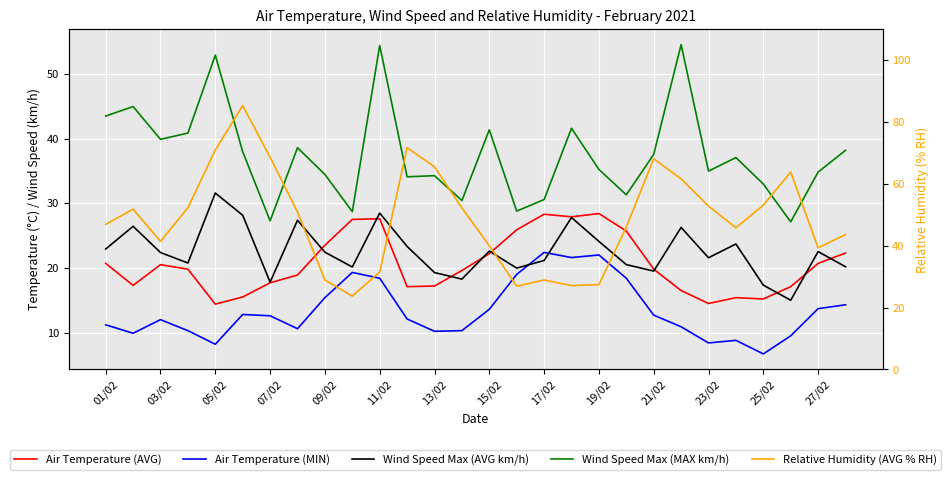

What is the difference between the maximum and second lowest values in the Air Temperature (MIN) series?

14.2